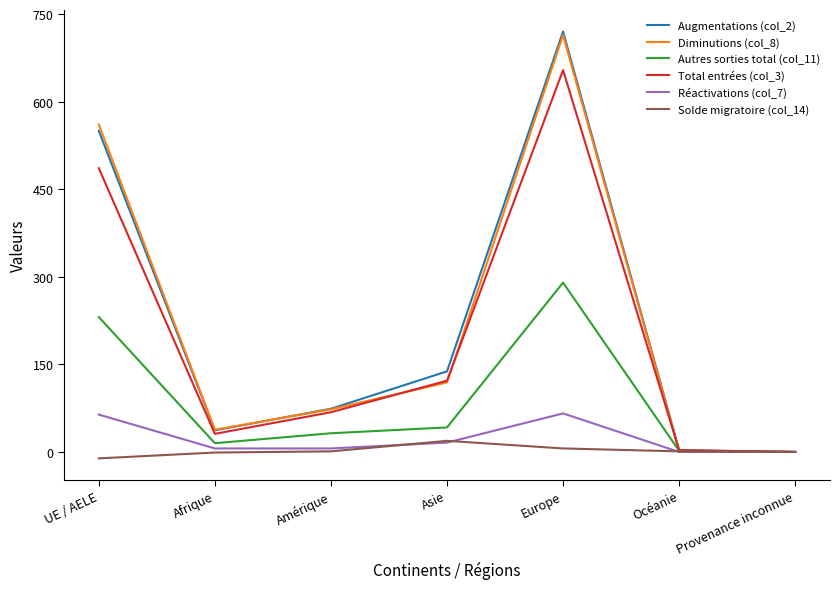

True or false: Réactivations (col_7) has a value of 66 at Europe.

True